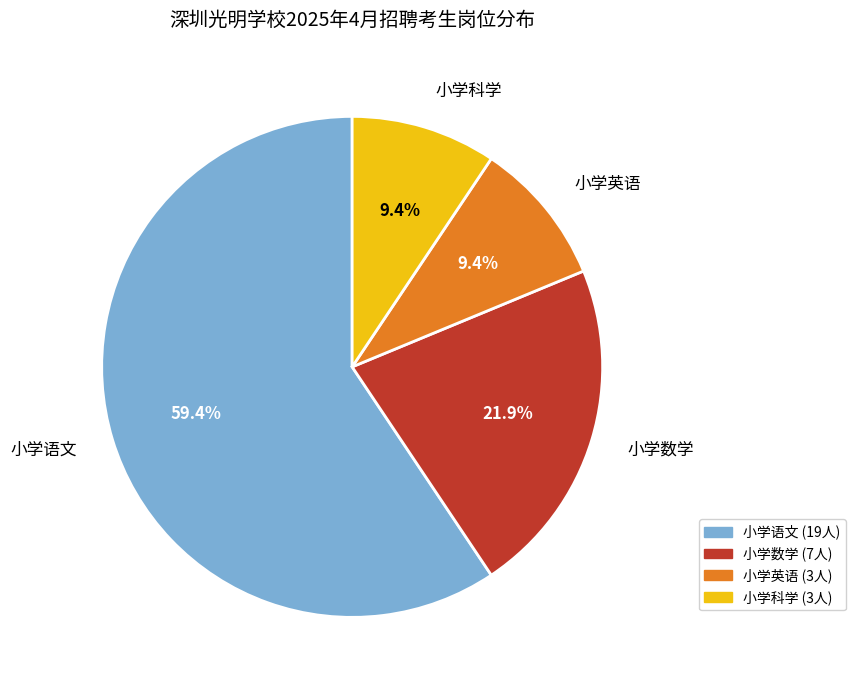

Is 小学科学 the majority of the pie?

No